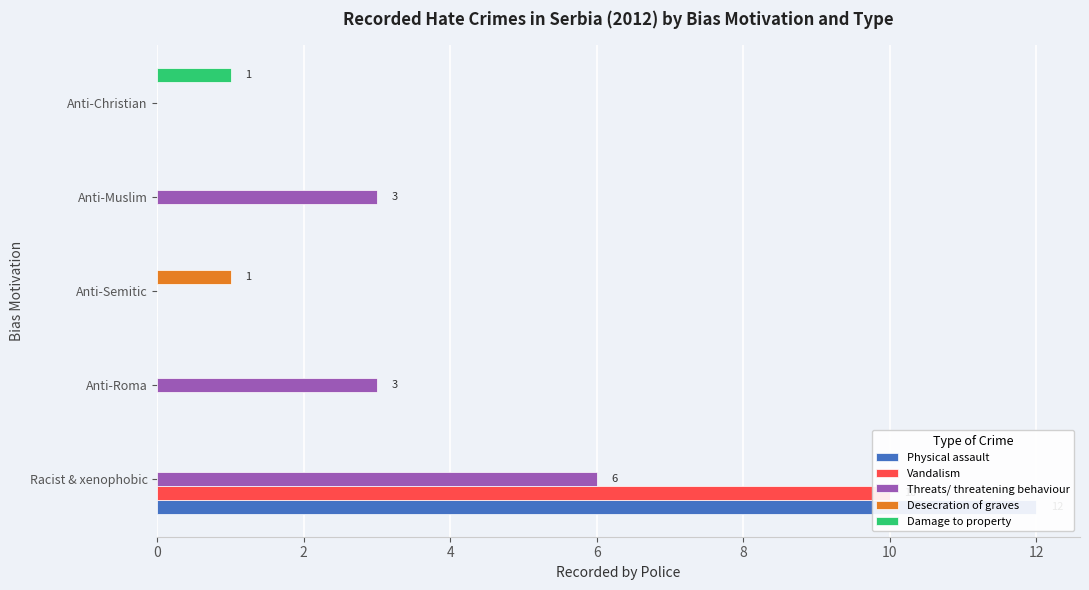

Reading right to left, list all the values displayed in this chart.

Physical assault: 0	0	0	0	12
Vandalism: 0	0	0	0	10
Threats/ threatening behaviour: 0	3	0	3	6
Desecration of graves: 0	0	1	0	0
Damage to property: 1	0	0	0	0